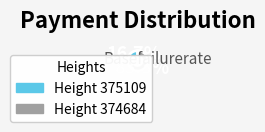

Does any single category account for the majority?

Yes